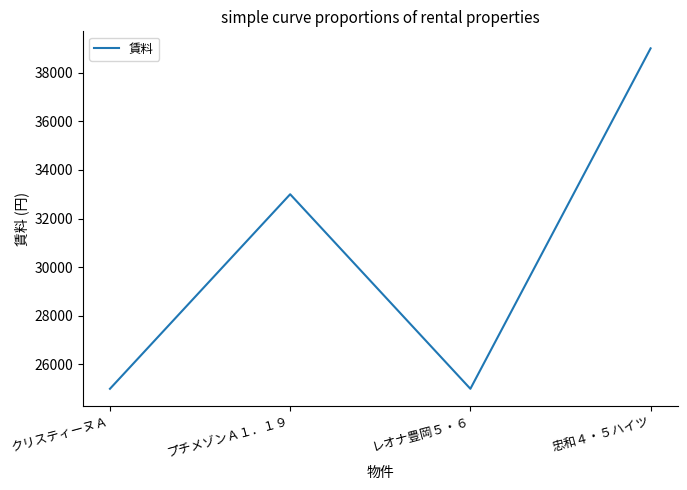

Where is the data nearest to the value 32000?

プチメゾンＡ１．１９